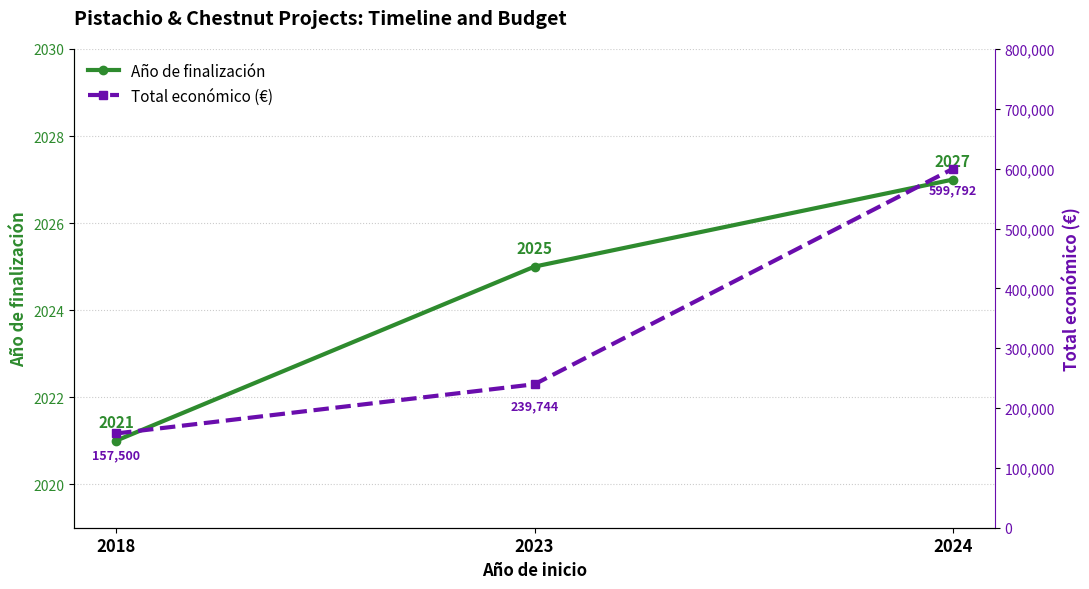

Which series changed the most between 2018 and 2024?

Total económico (€)